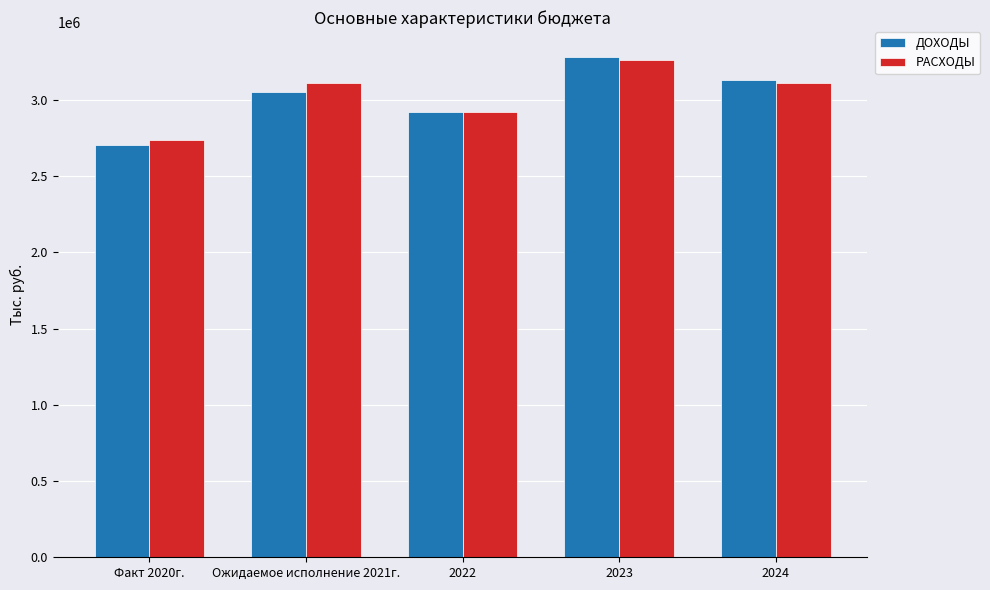

What is the sum of the ДОХОДЫ values at Факт 2020г. and 2023?

5986168